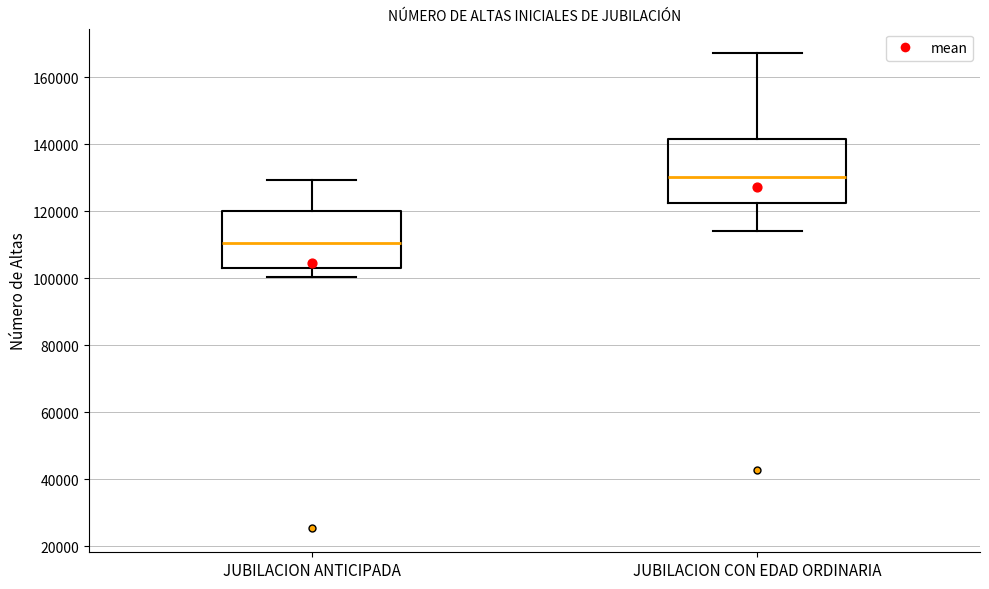

Reading left to right, transcribe this box plot: for each box, give where its median line is, the range the box spans, and where its two whiskers end, as read against the y-axis. The values are not printed on the chart, so give them approximately, as read against the axis.

JUBILACION ANTICIPADA: median 110000, box 104000 to 120000, whiskers 100000 to 130000
JUBILACION CON EDAD ORDINARIA: median 130000, box 122000 to 142000, whiskers 114000 to 168000